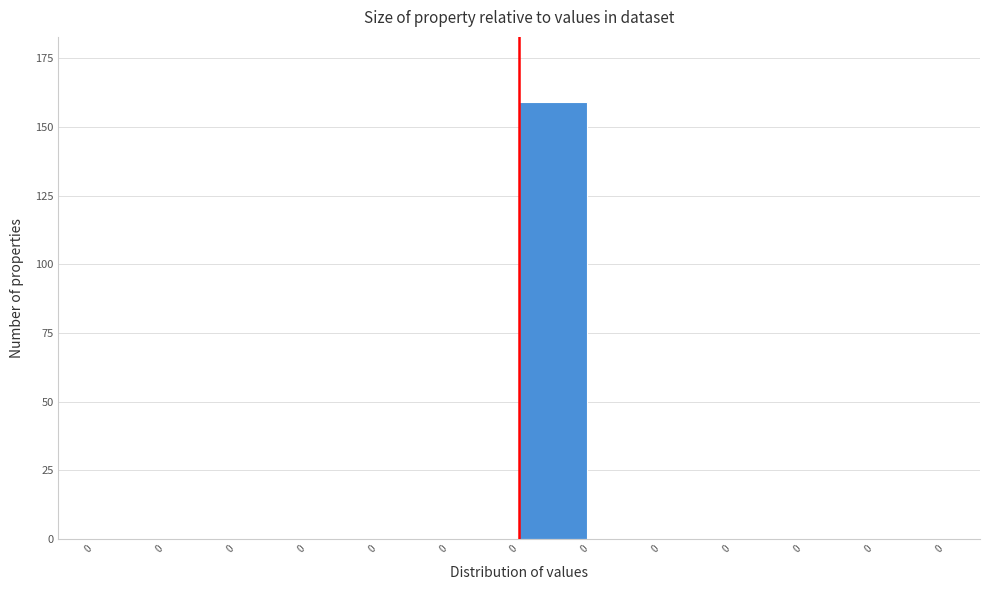

How many distinct data groups are displayed?

1